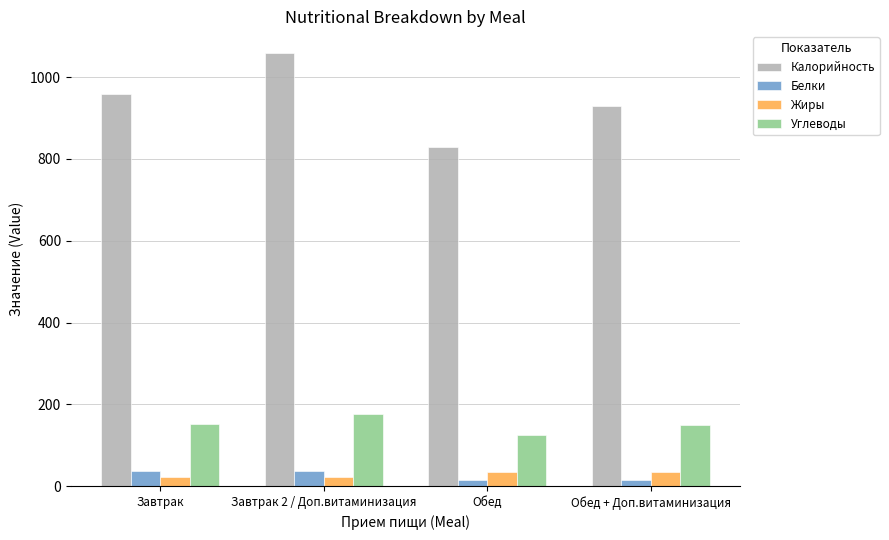

How many groups of bars are there?

4